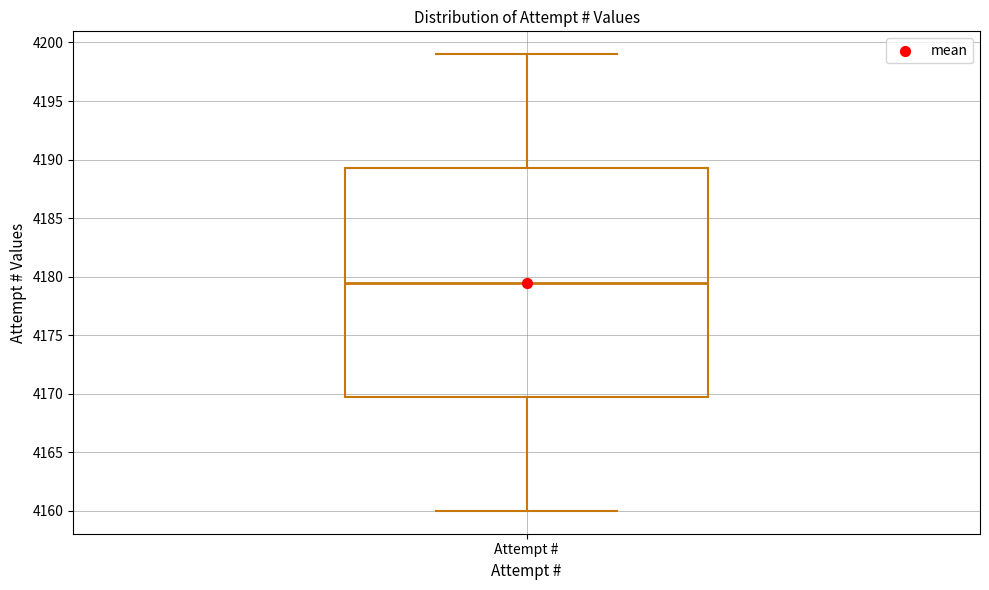

Read this box plot against the y-axis: the position of the median line, the range covered by the box, and the ends of both whiskers. The values are not printed on the chart, so give them approximately, as read against the axis.

median 4179.5, box 4170.0 to 4189.5, whiskers 4160.0 to 4199.0